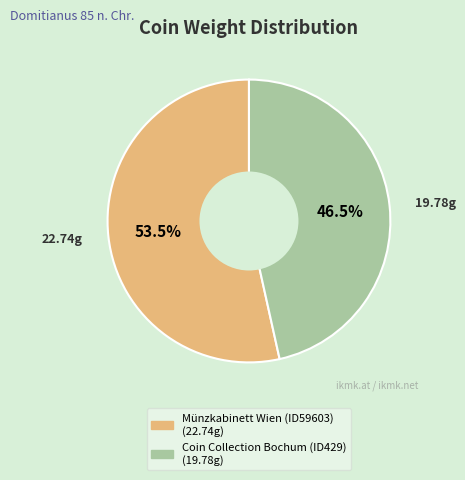

What is the total percentage of Coin Collection Bochum (ID429) and Münzkabinett Wien (ID59603)?

100.0%